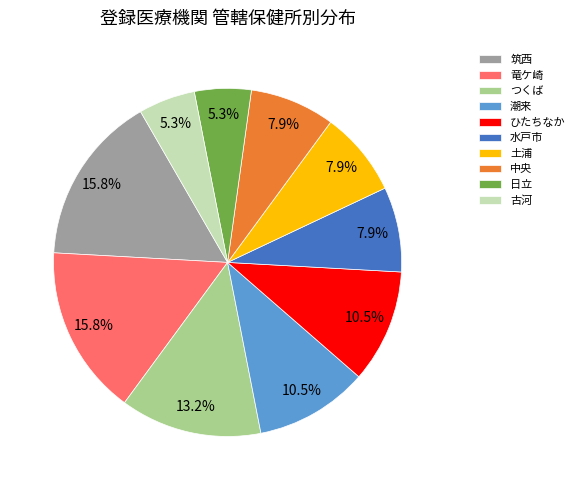

Between 土浦 and つくば, which is larger?

つくば